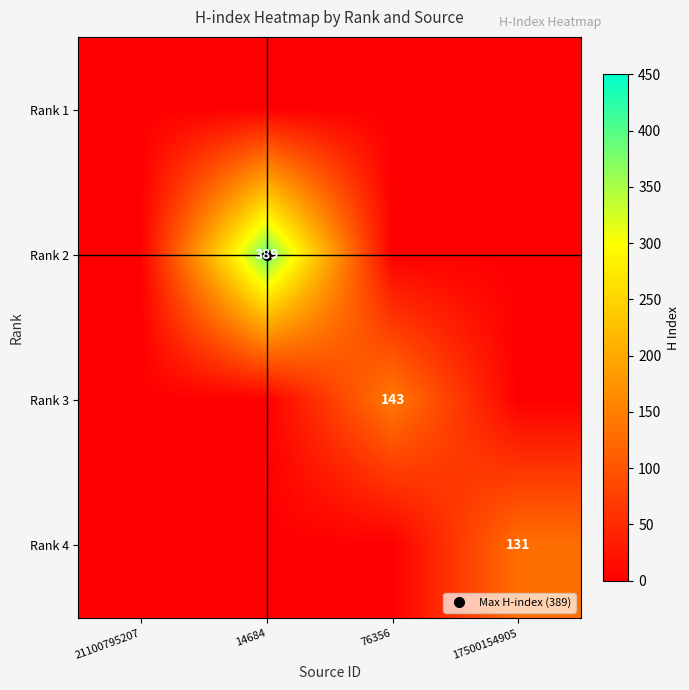

What is the approximate value of Rank 3 at 76356, to the nearest 5?

145